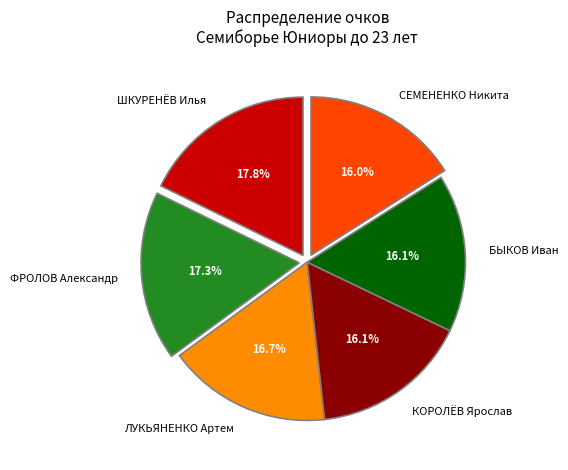

To the nearest percent, what percentage of the pie is ЛУКЬЯНЕНКО Артем?

17%